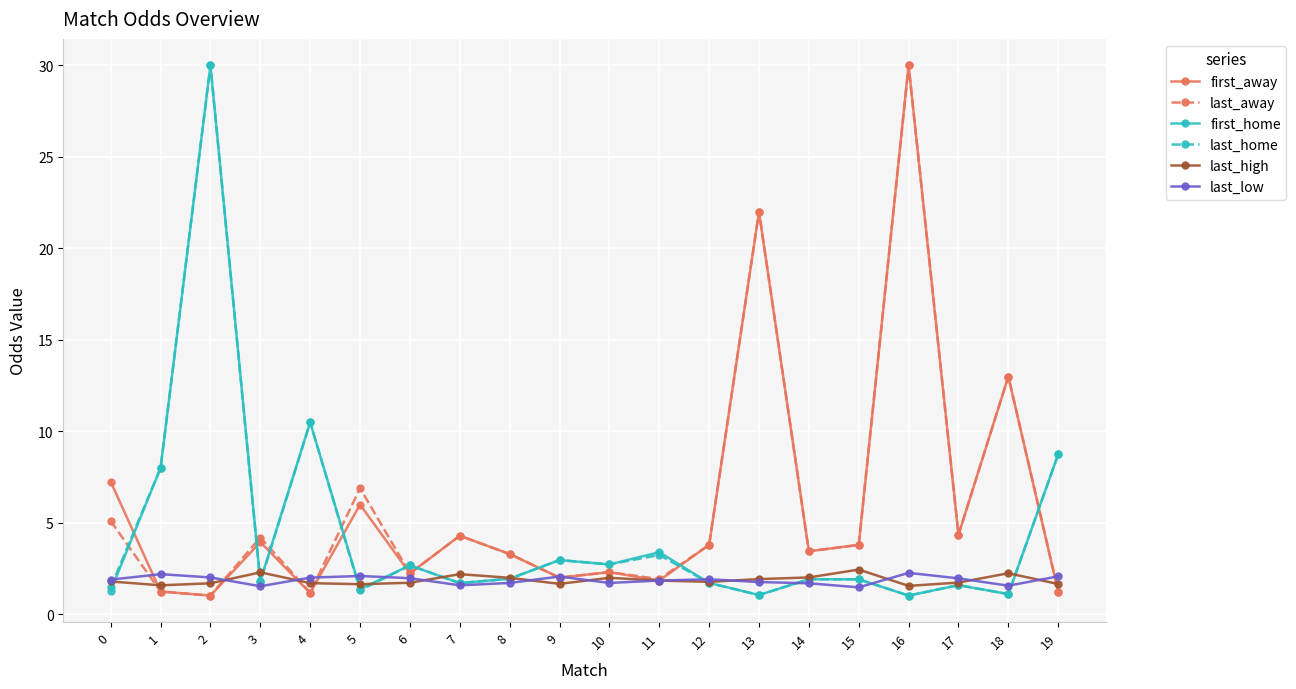

What is the sum of all last_high values?

37.6